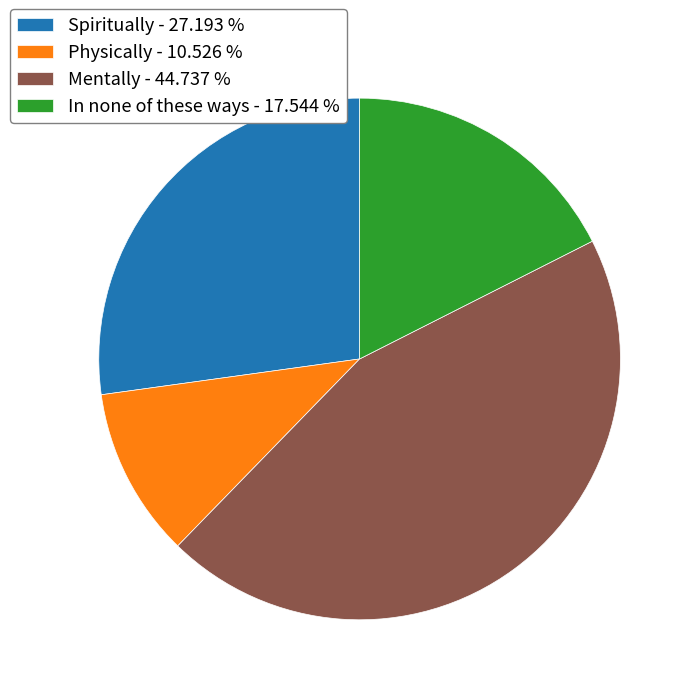

How many slices are in this pie chart?

4